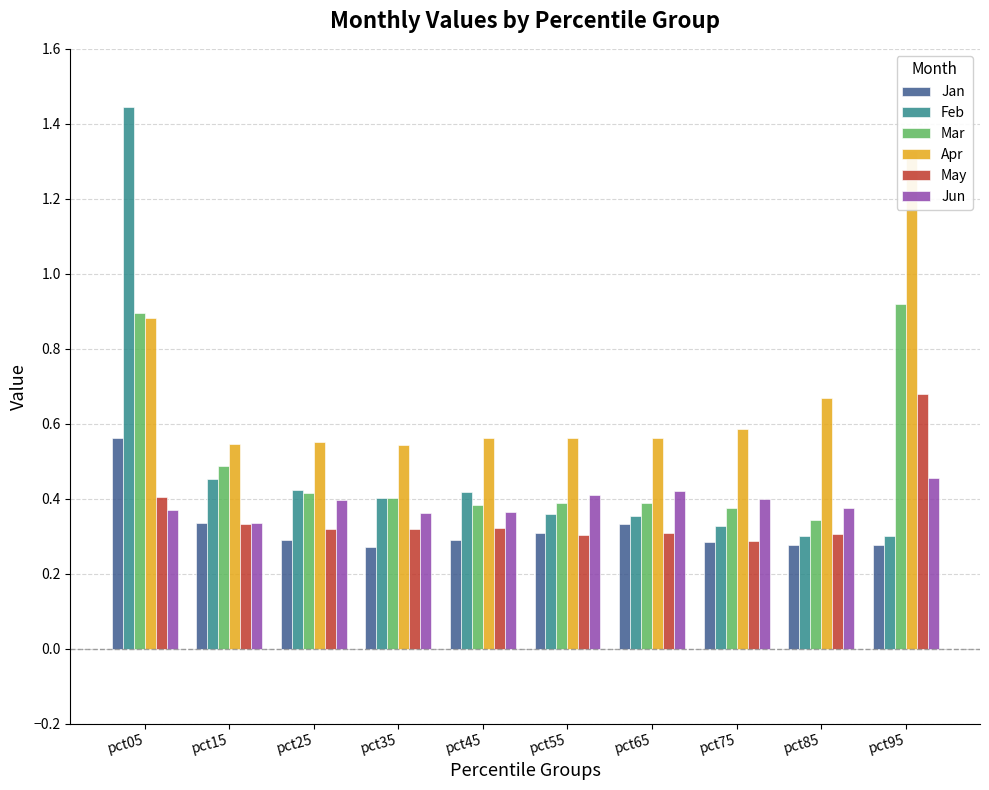

What is the difference between the maximum and minimum values in the May series?

0.4